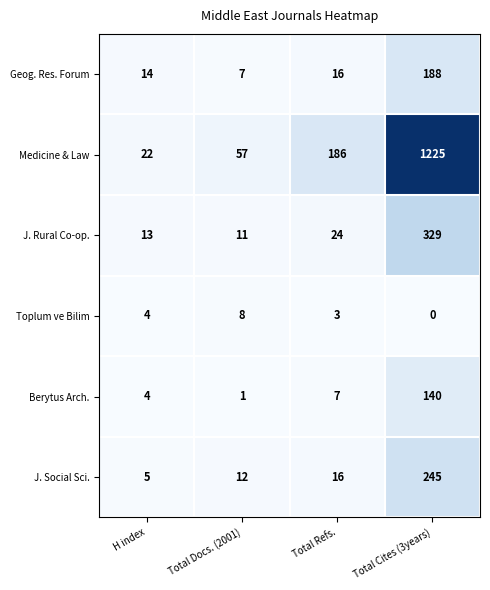

What is the difference between the maximum and second lowest values in the Geog. Res. Forum series?

174